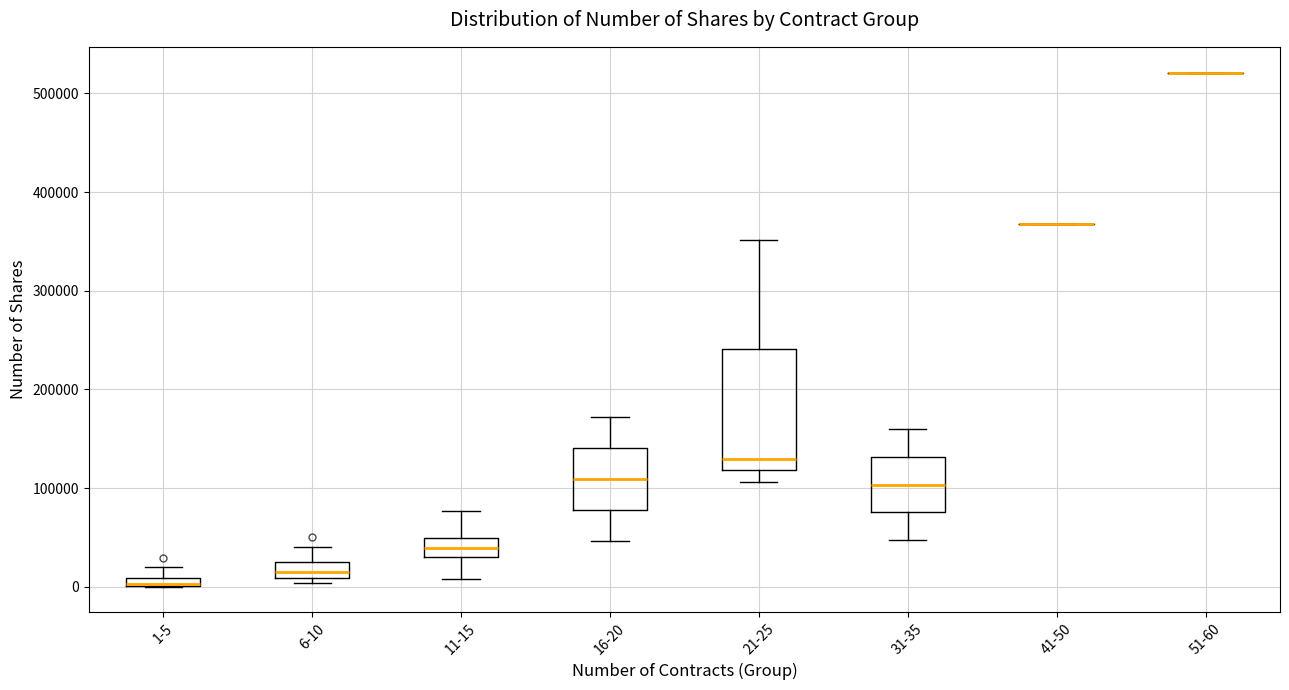

Where does the upper whisker of the box for 31-35 end on the y-axis? The values are not printed on the chart, so give them approximately, as read against the axis.

160000